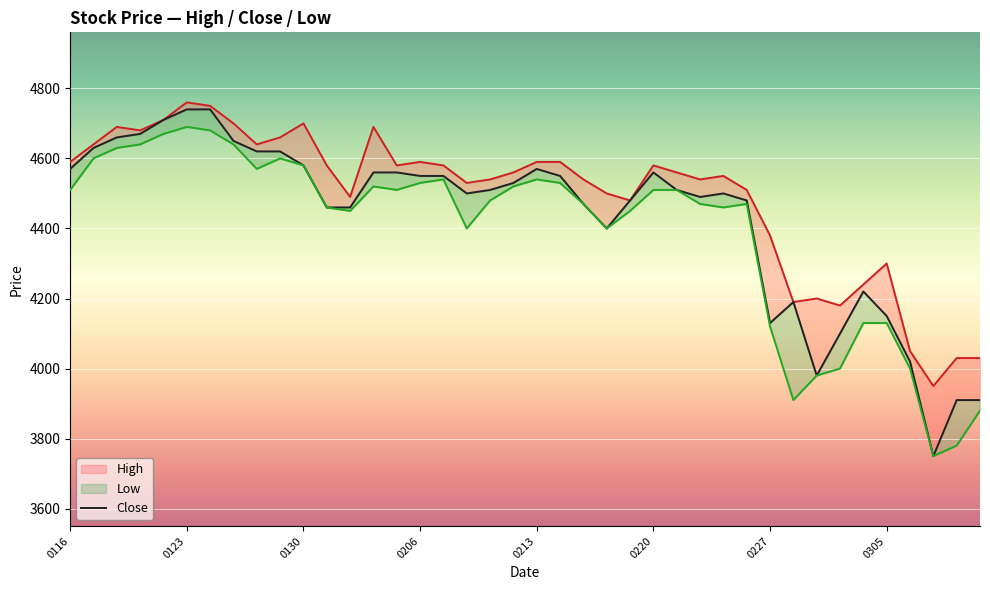

Where is Low nearest to the value 4220?

34